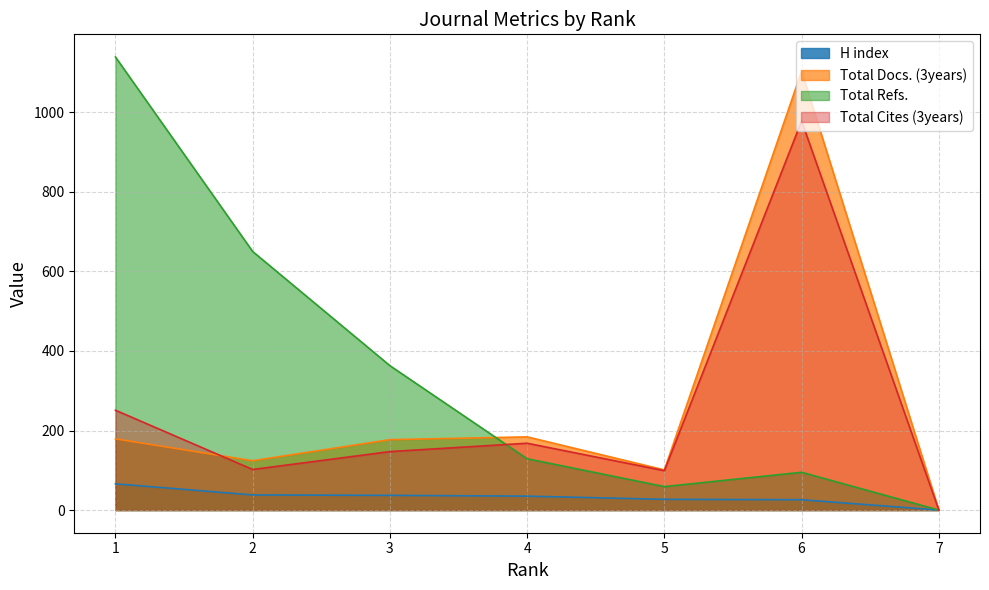

How many positive values does the Total Cites (3years) series have?

6